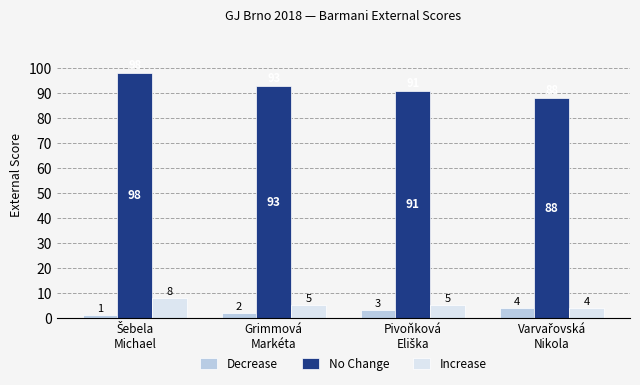

Rank the series by their maximum value, from highest to lowest.

No Change, Increase, Decrease